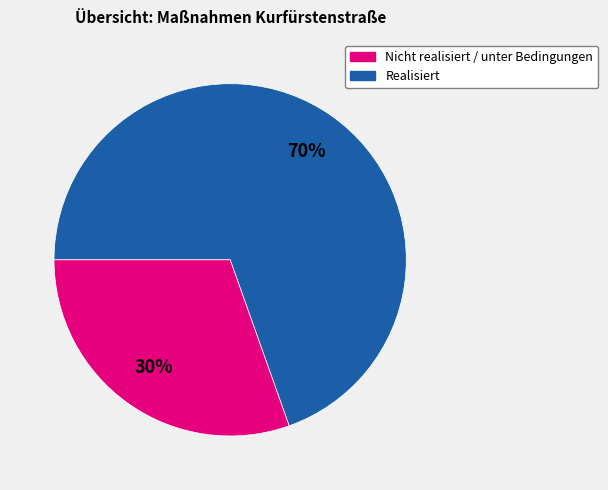

Does any single category account for the majority?

Yes